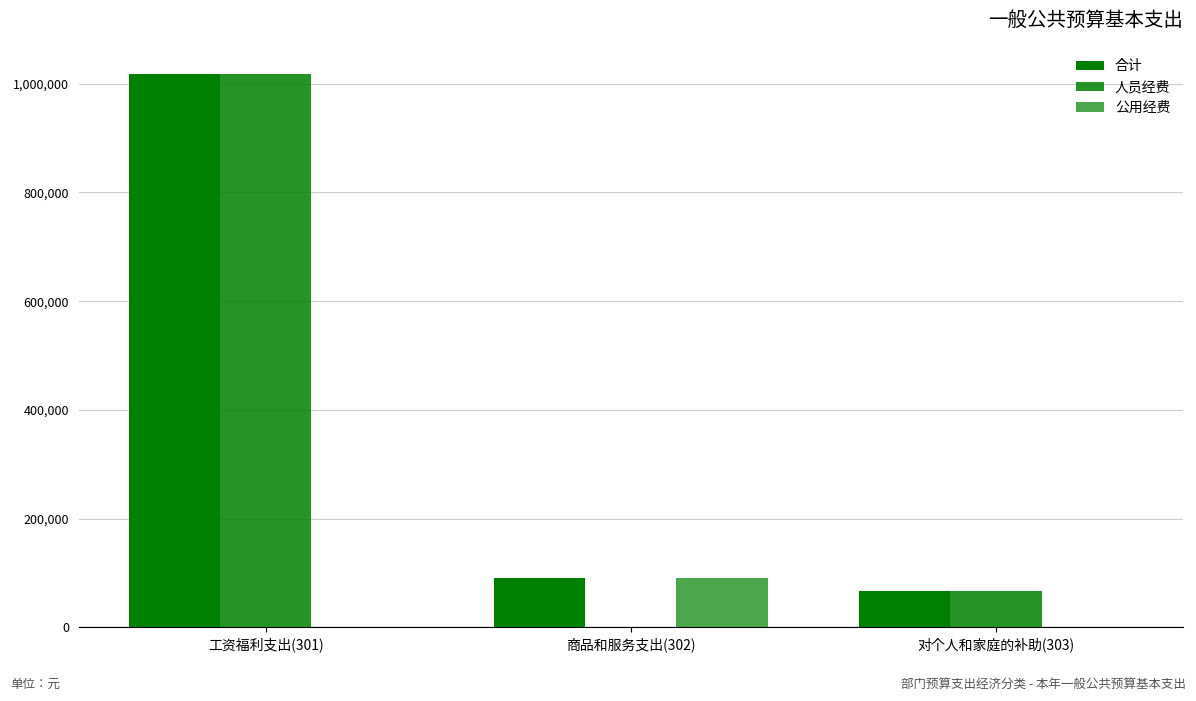

Count the number of data series in this chart.

3